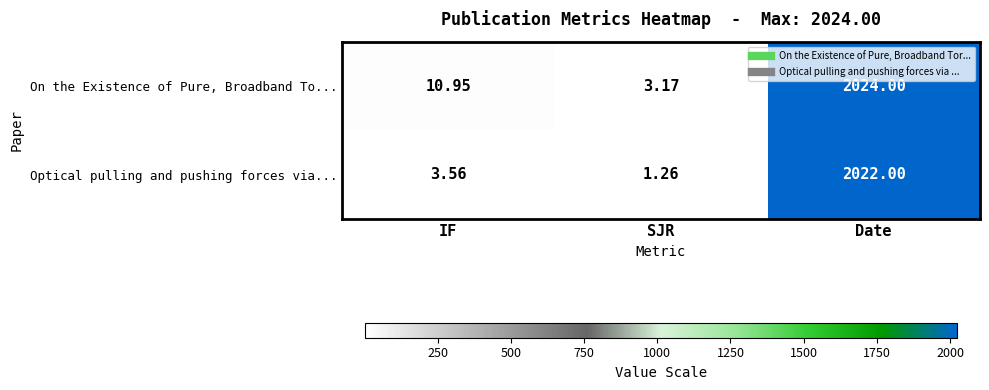

At SJR, list the series in order from largest to smallest.

On the Existence of Pure, Broadband To..., Optical pulling and pushing forces via...